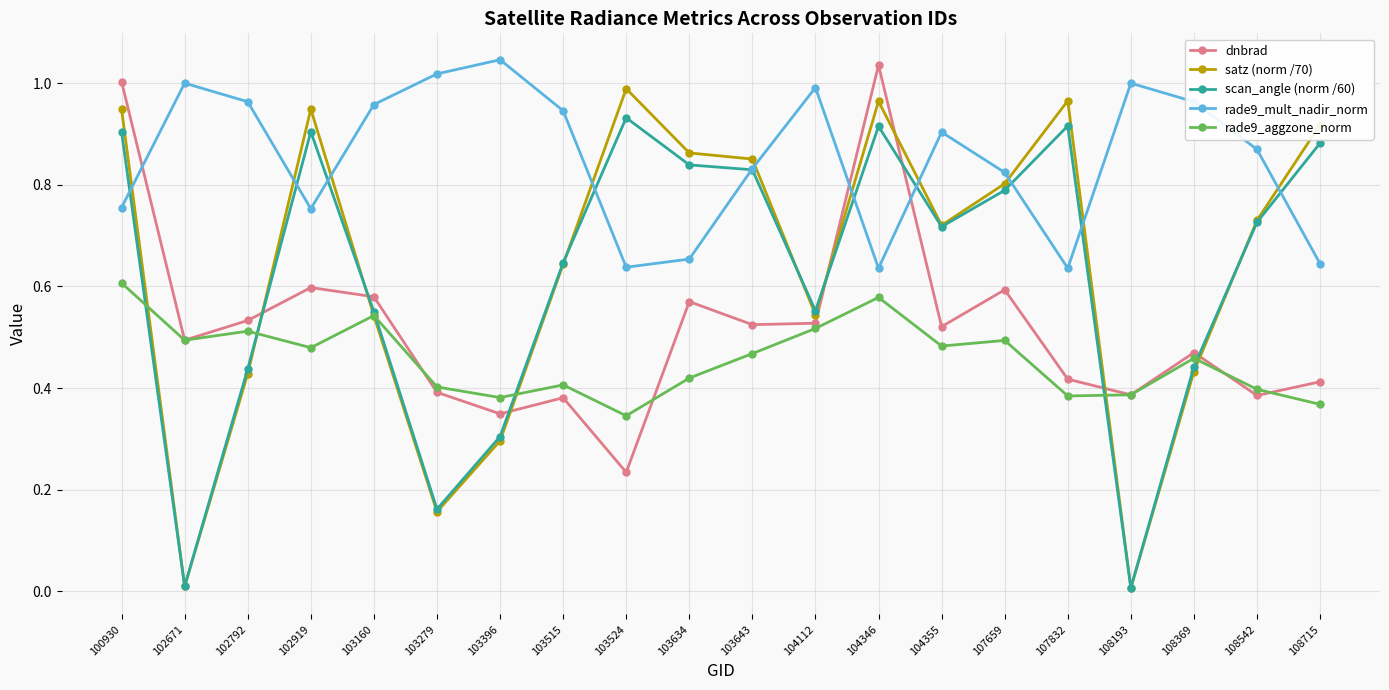

Is it true that dnbrad equals 0.6 at 103634?

True